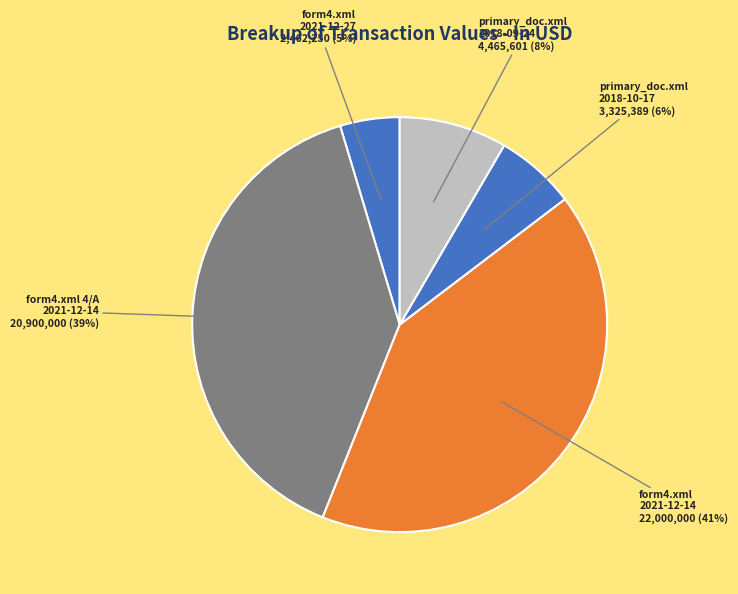

How many slices are in this pie chart?

5